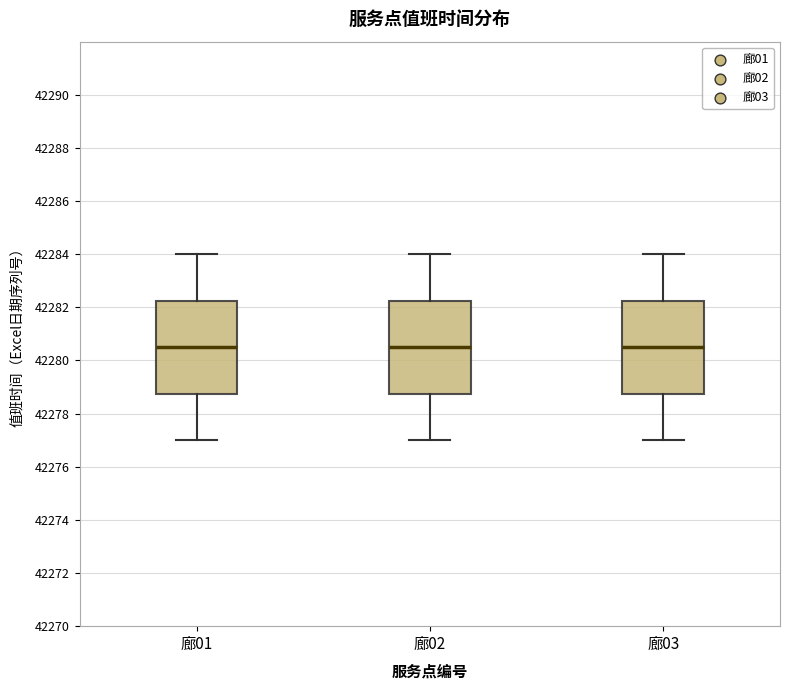

Where does the lower whisker of the box for 廊02 end on the y-axis? The values are not printed on the chart, so give them approximately, as read against the axis.

42277.0